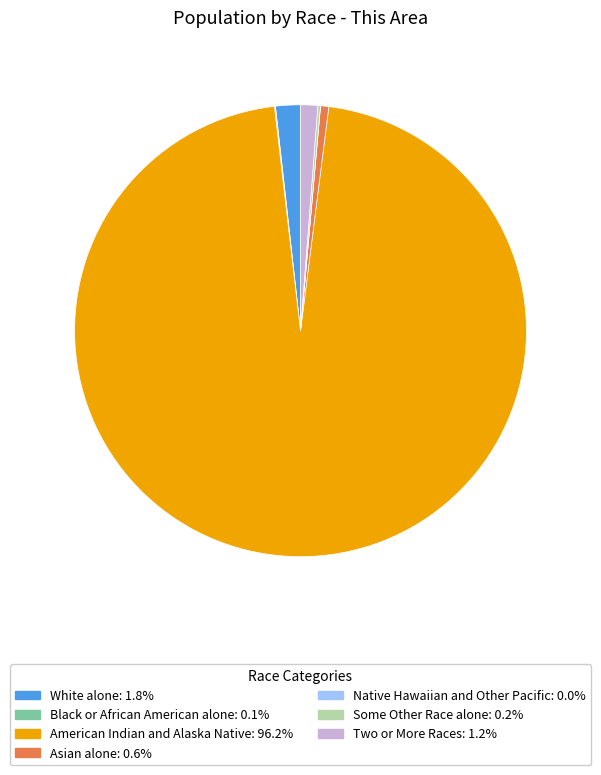

Which category has the biggest portion of the pie?

American Indian and Alaska Native